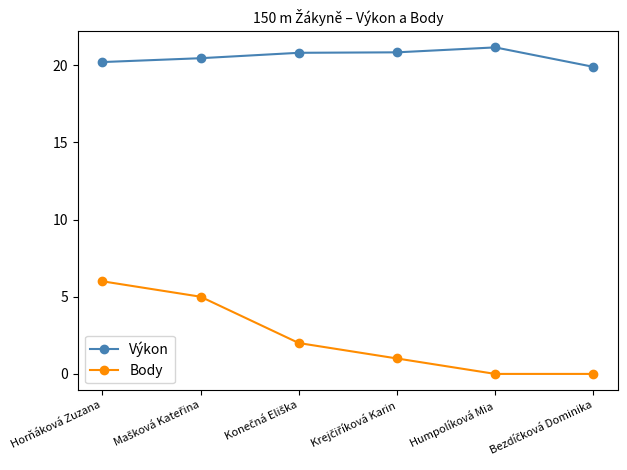

Rank the series by their average value, from lowest to highest.

Body, Výkon